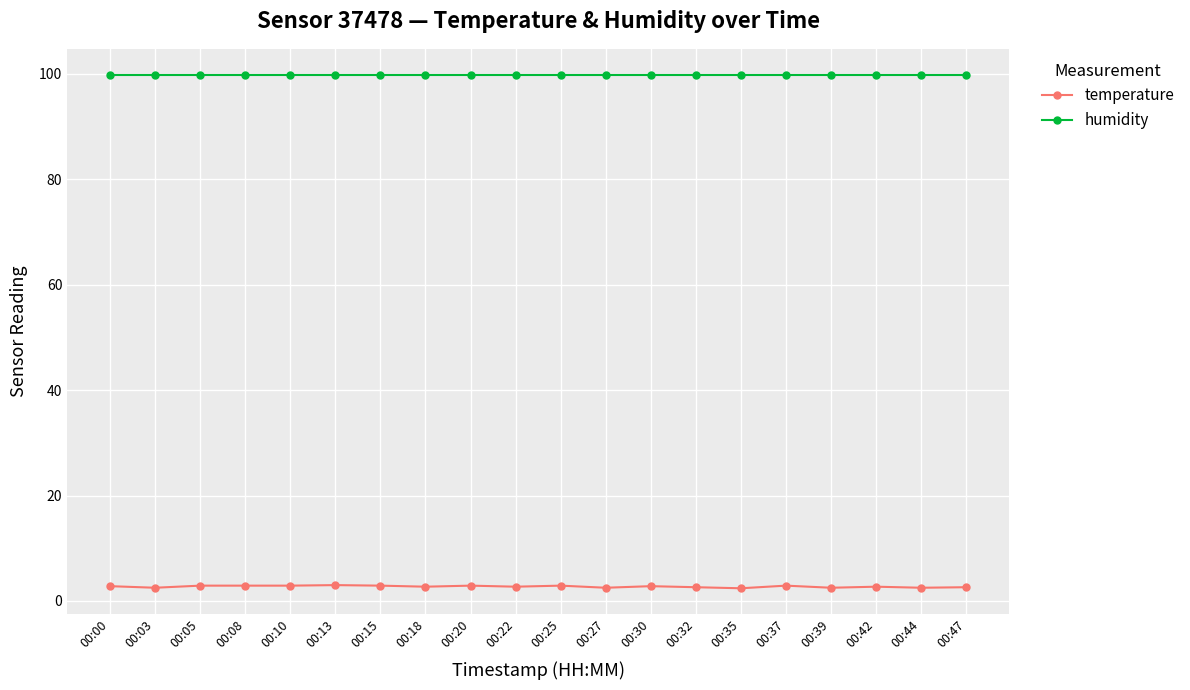

True or false: temperature has more than 2 points higher than both neighbors.

True